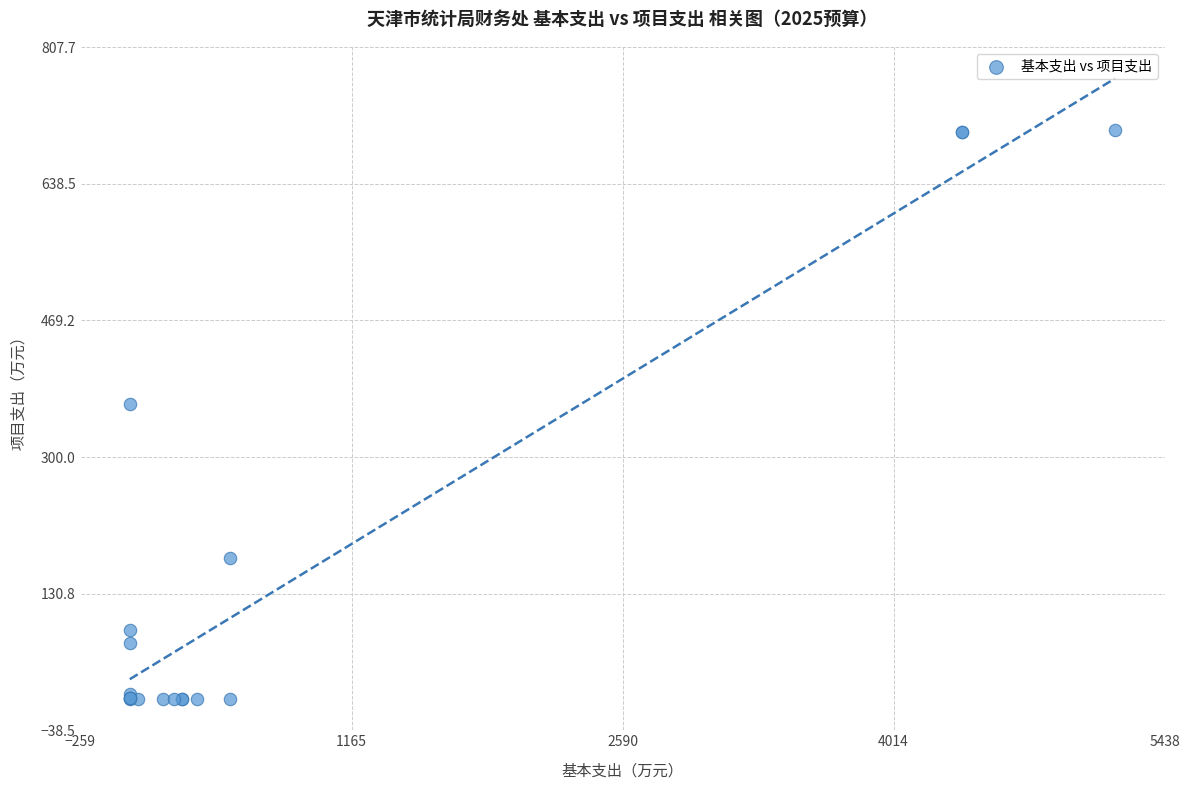

What Y value in the scatter plot is closest to 352?

365.4